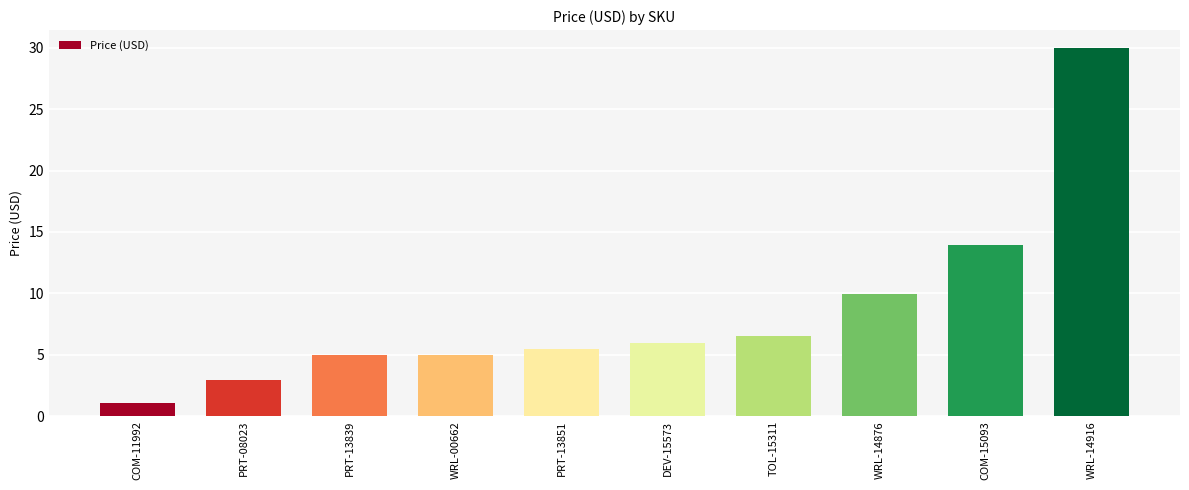

What is the label of the 1st bar from the right?

WRL-14916